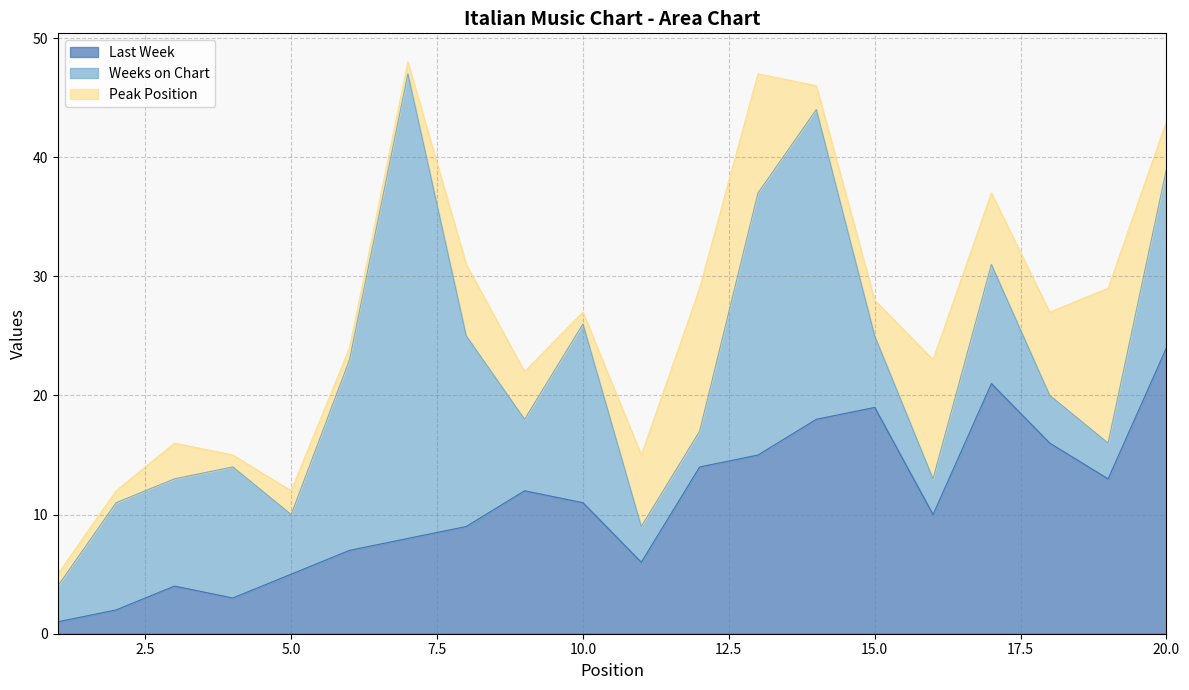

Between which two adjacent categories do Weeks on Chart and Last Week first intersect?

8 and 9